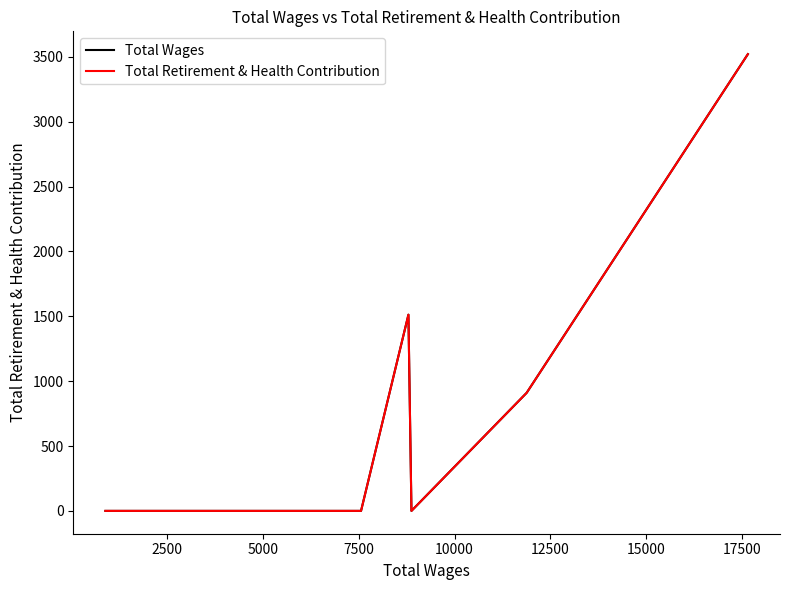

At how many categories does at least one series exceed 2046?

1